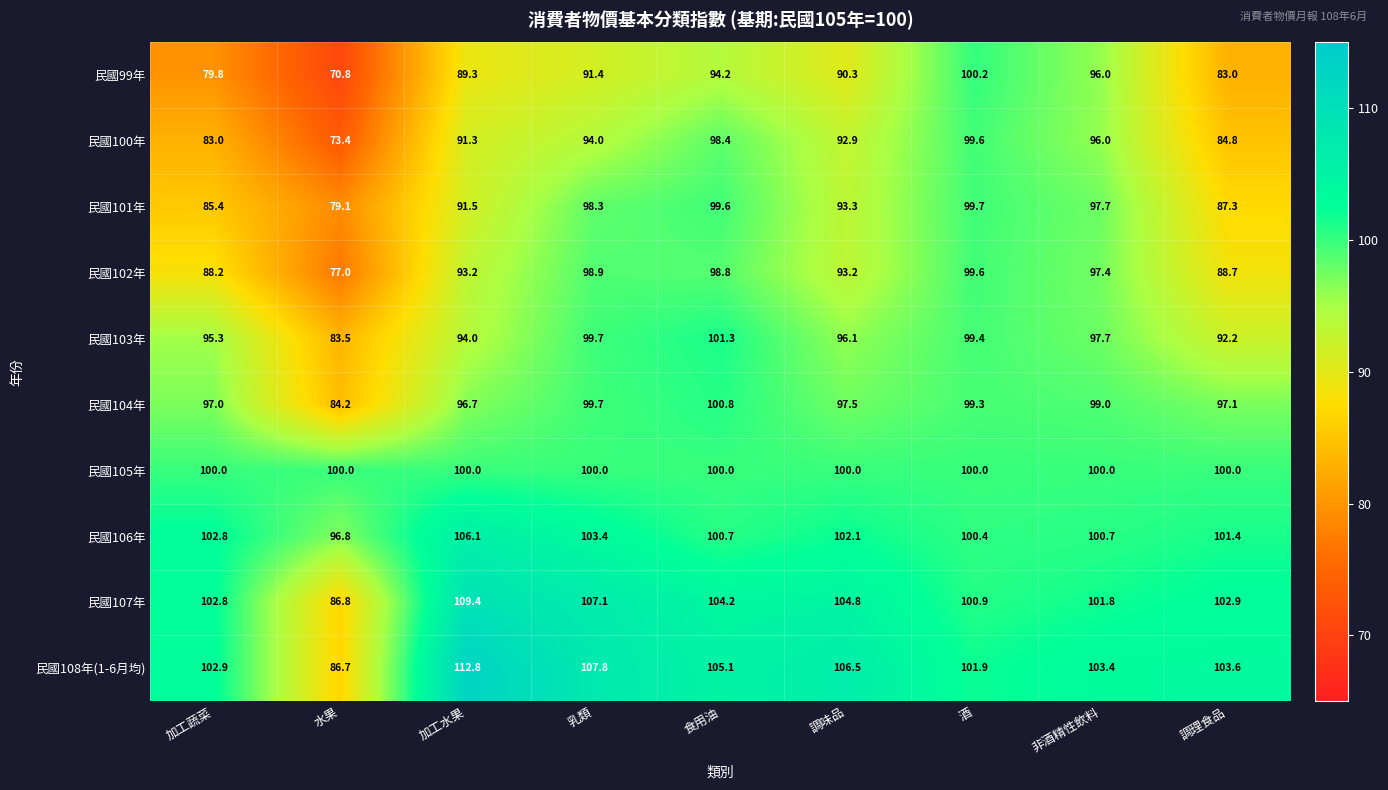

At which category is the sum across all series the highest?

食用油